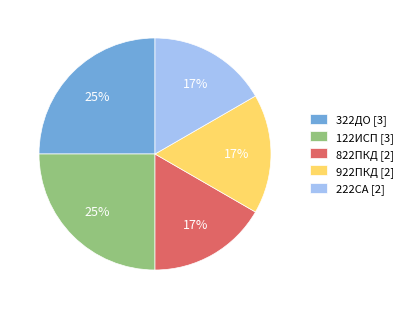

Is 122ИСП the majority of the pie?

No